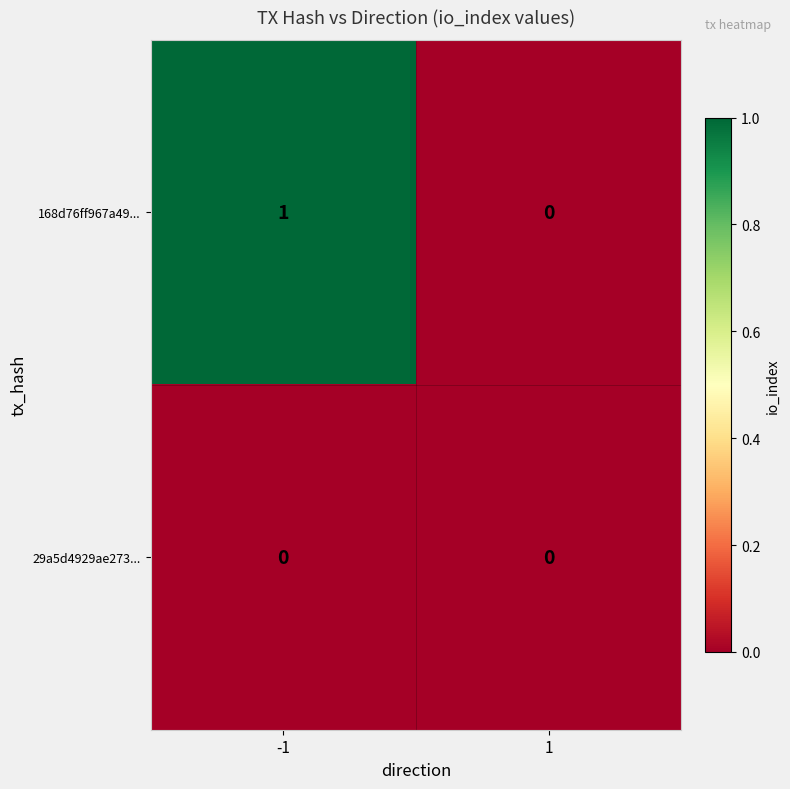

Between -1 and 1, which series saw the biggest shift?

168d76ff967a49...